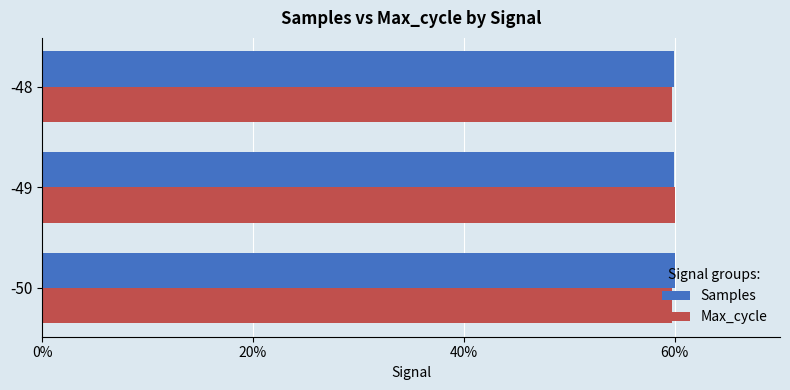

What is the average value of the Samples series?

60.0